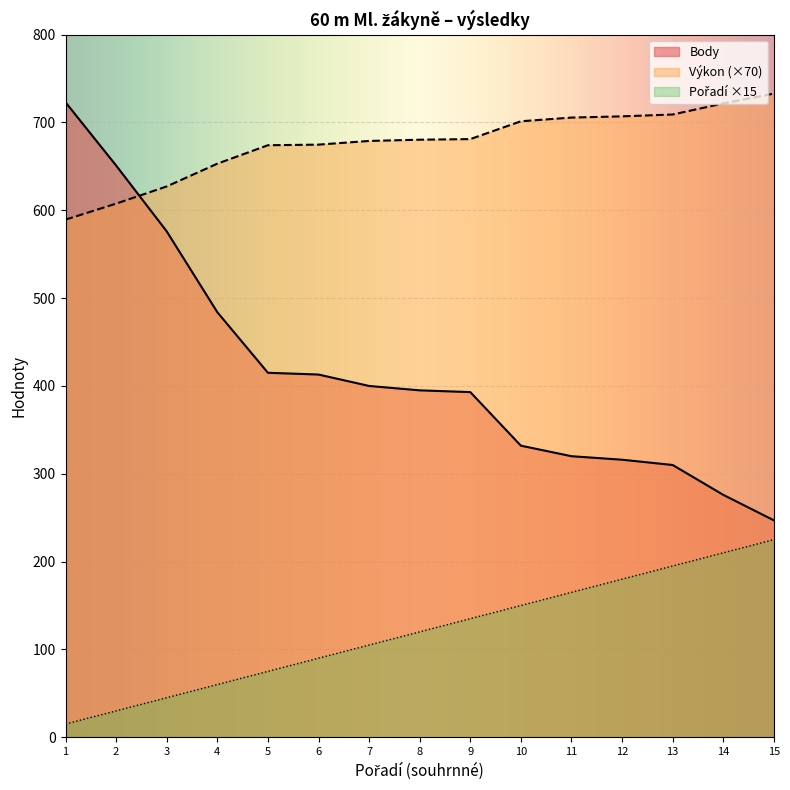

True or false: Pořadí (sourhn.) and Body cross at least once.

False